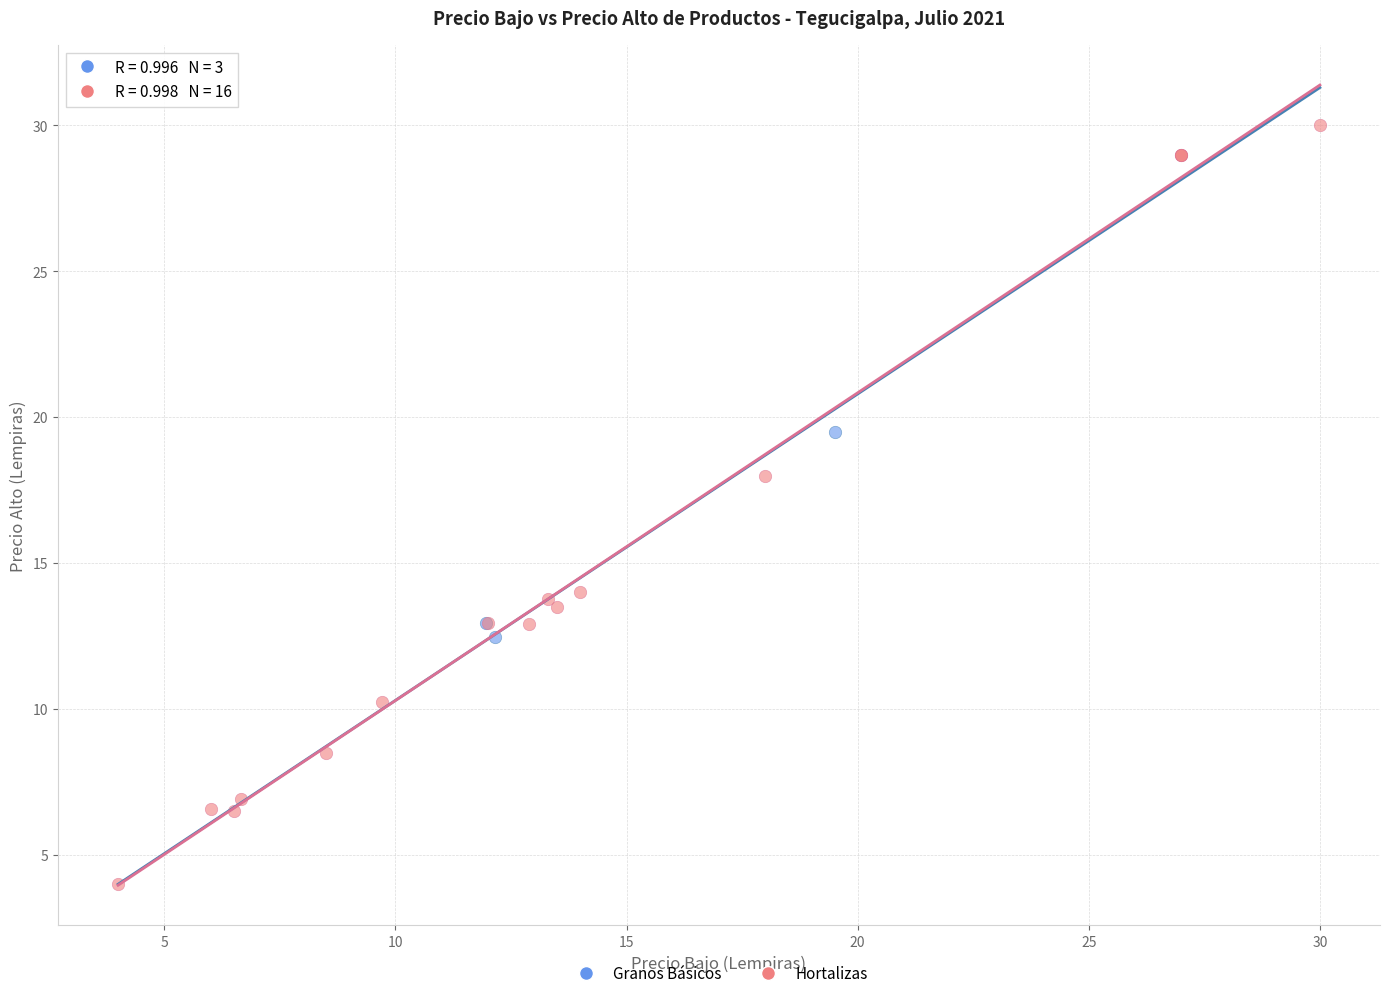

Which series reaches the minimum Y coordinate?

Hortalizas